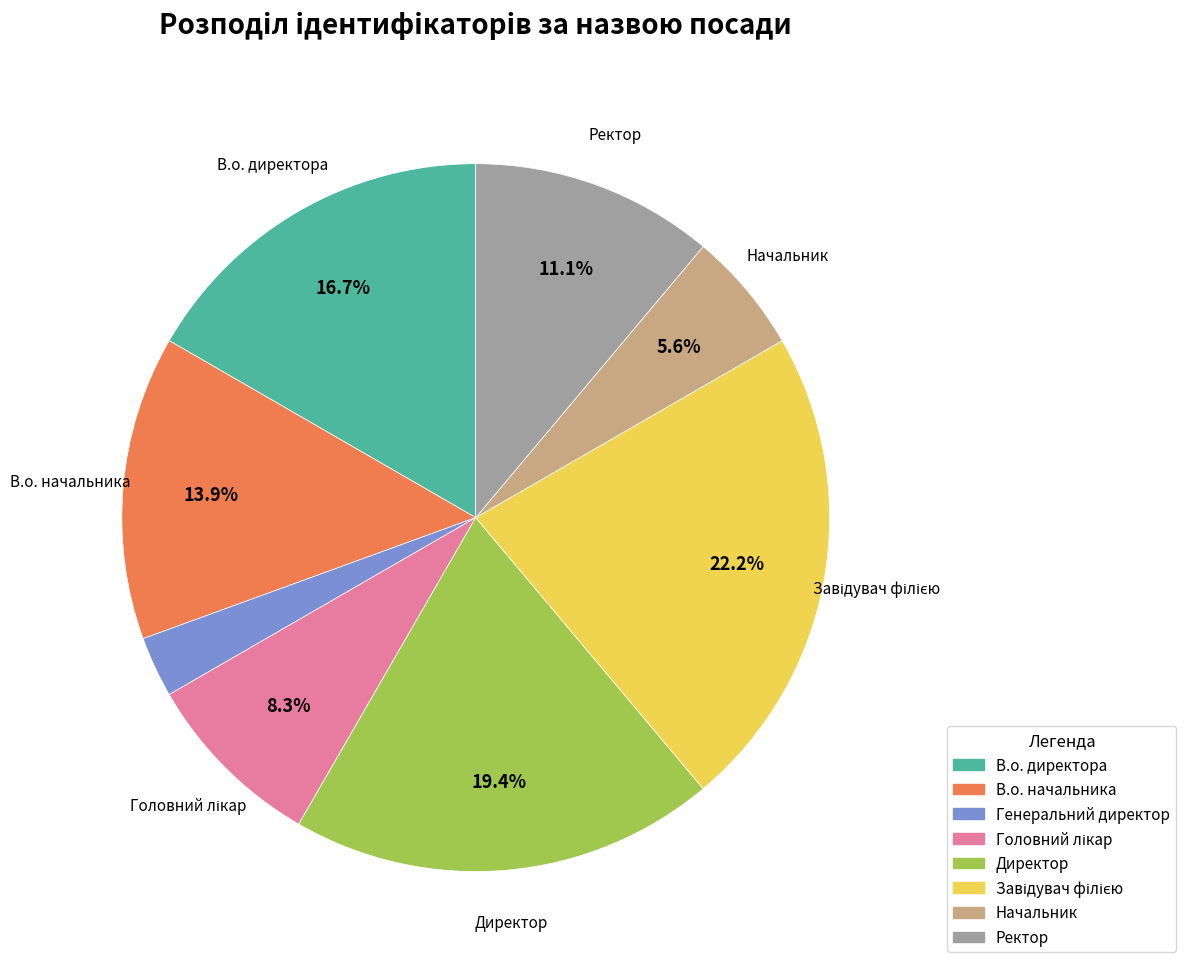

Which has a higher value, В.о. начальника or Директор?

Директор